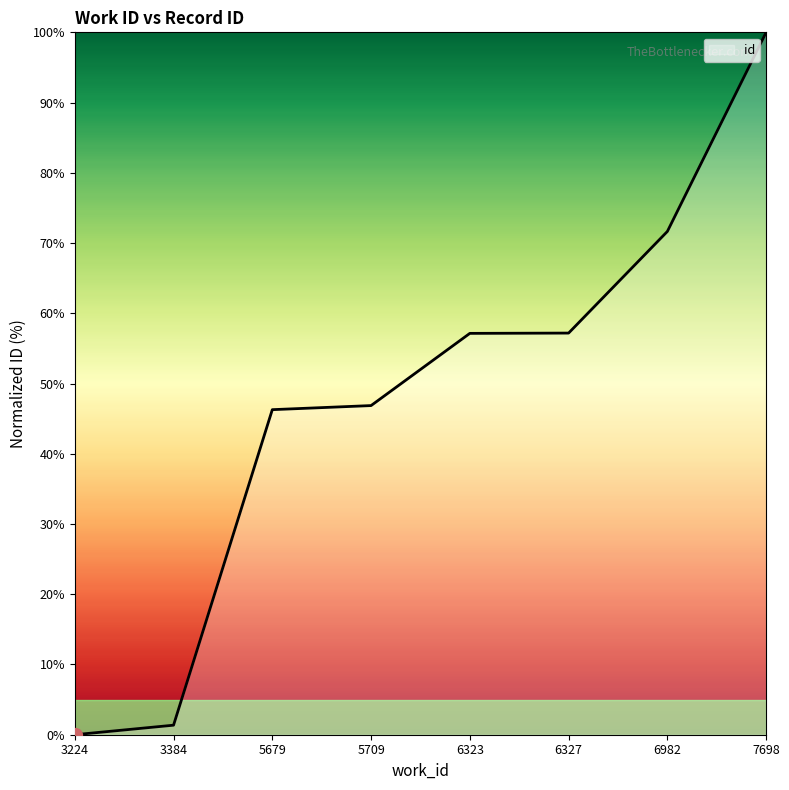

Between 6327 and 5679, which is larger?

6327